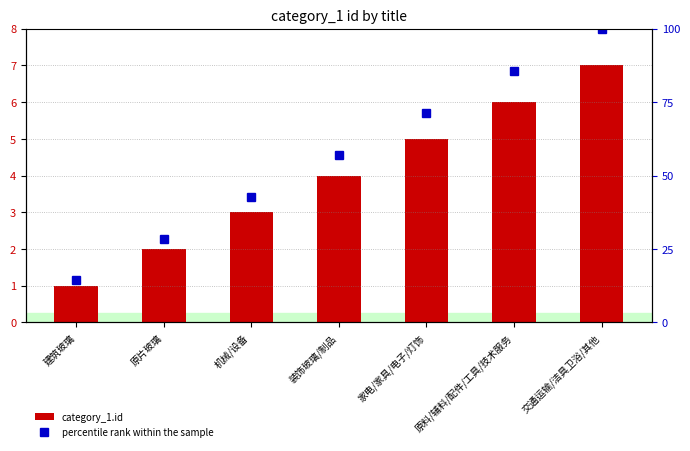

What is the sum of the percentile rank within the sample values at 建筑玻璃 and 原料/辅料/配件/工具/技术服务?

100.0